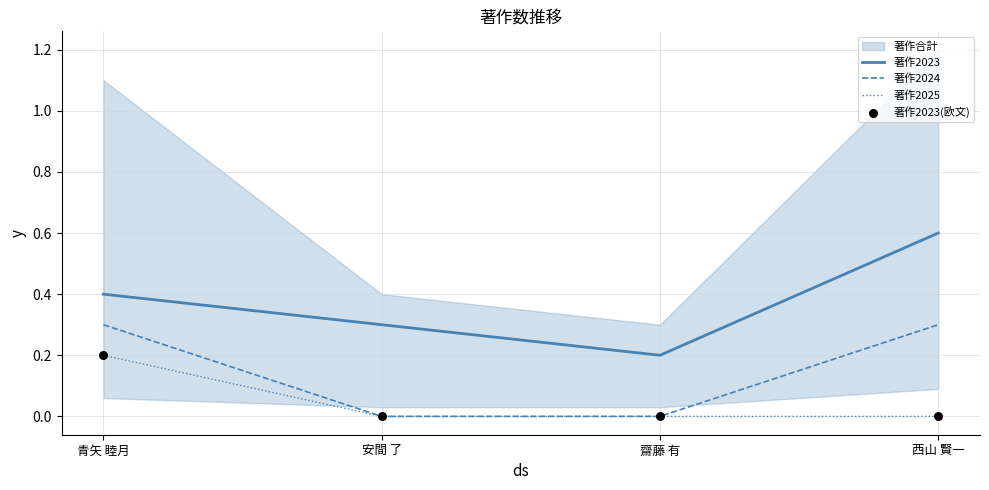

At which category is the sum across all series the highest?

青矢 睦月